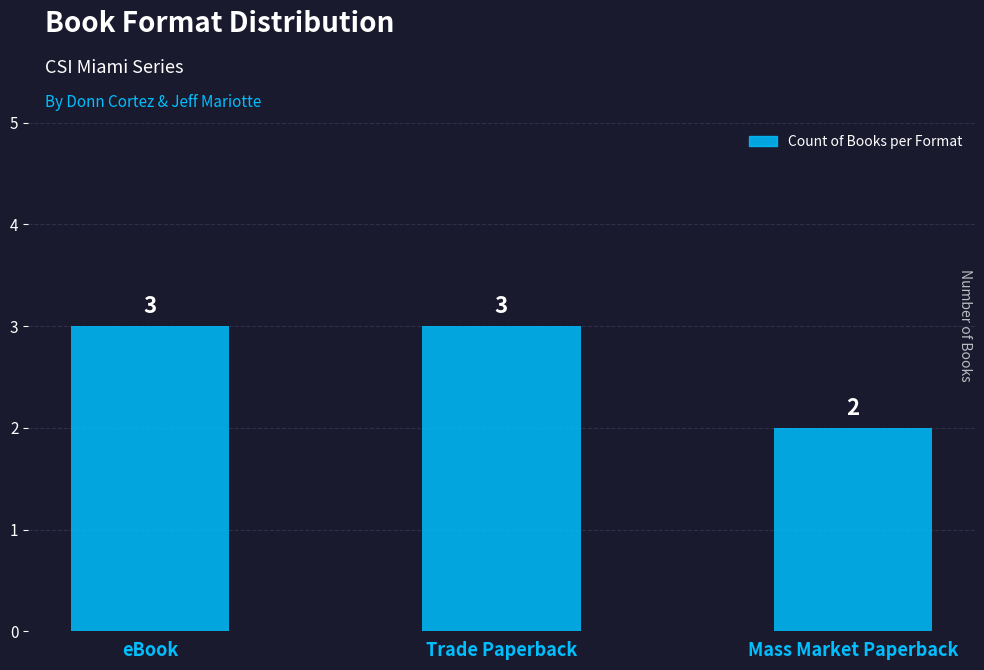

What is the average value?

3